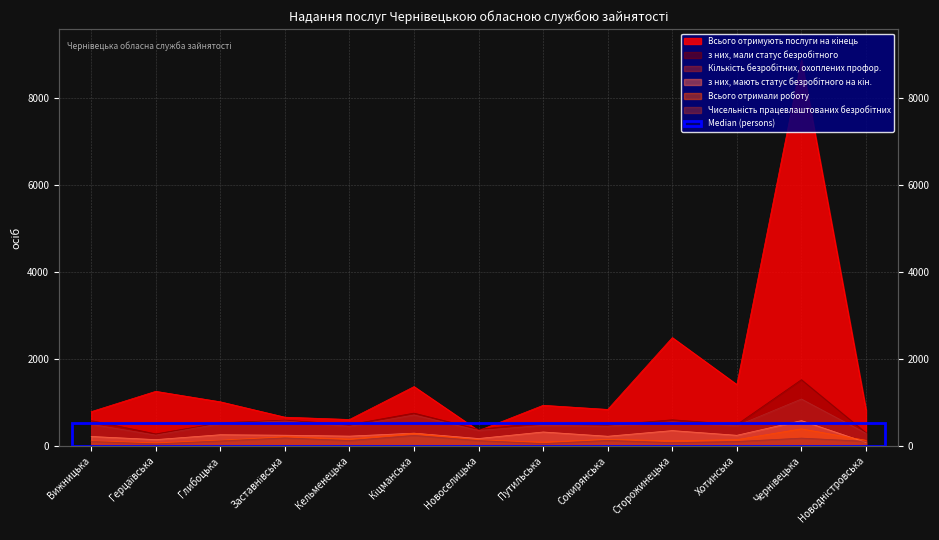

Where is з них, мали статус безробітного nearest to the value 896?

Кіцманська